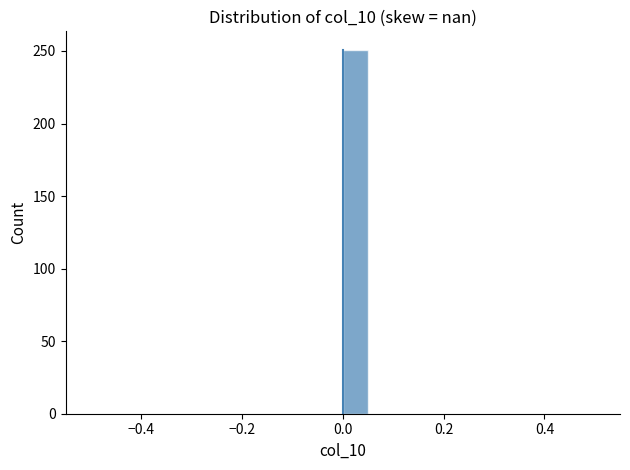

Around what value on the x-axis is the tallest bar? Give the approximate position of its centre, as read against the axis.

0.02